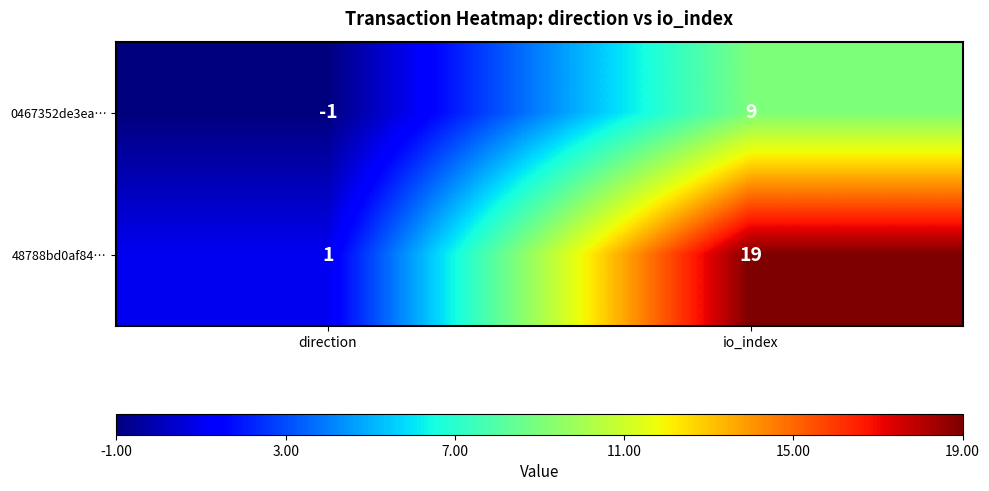

The 0467352de3ea… series shows 0 at direction. True or false?

False